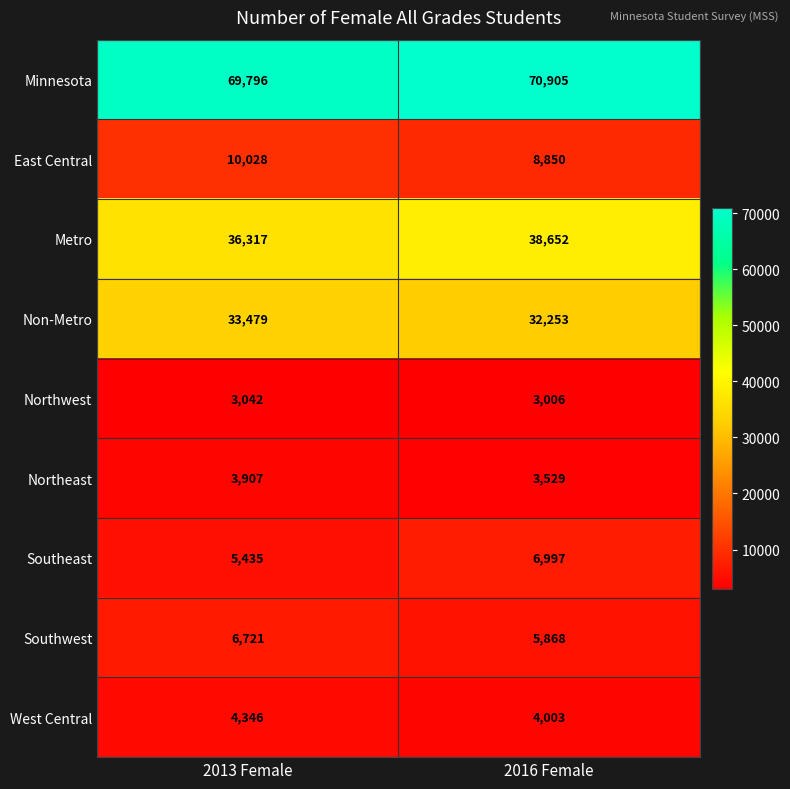

Rank the series by their maximum value, from highest to lowest.

Minnesota, Metro, Non-Metro, East Central, Southeast, Southwest, West Central, Northeast, Northwest